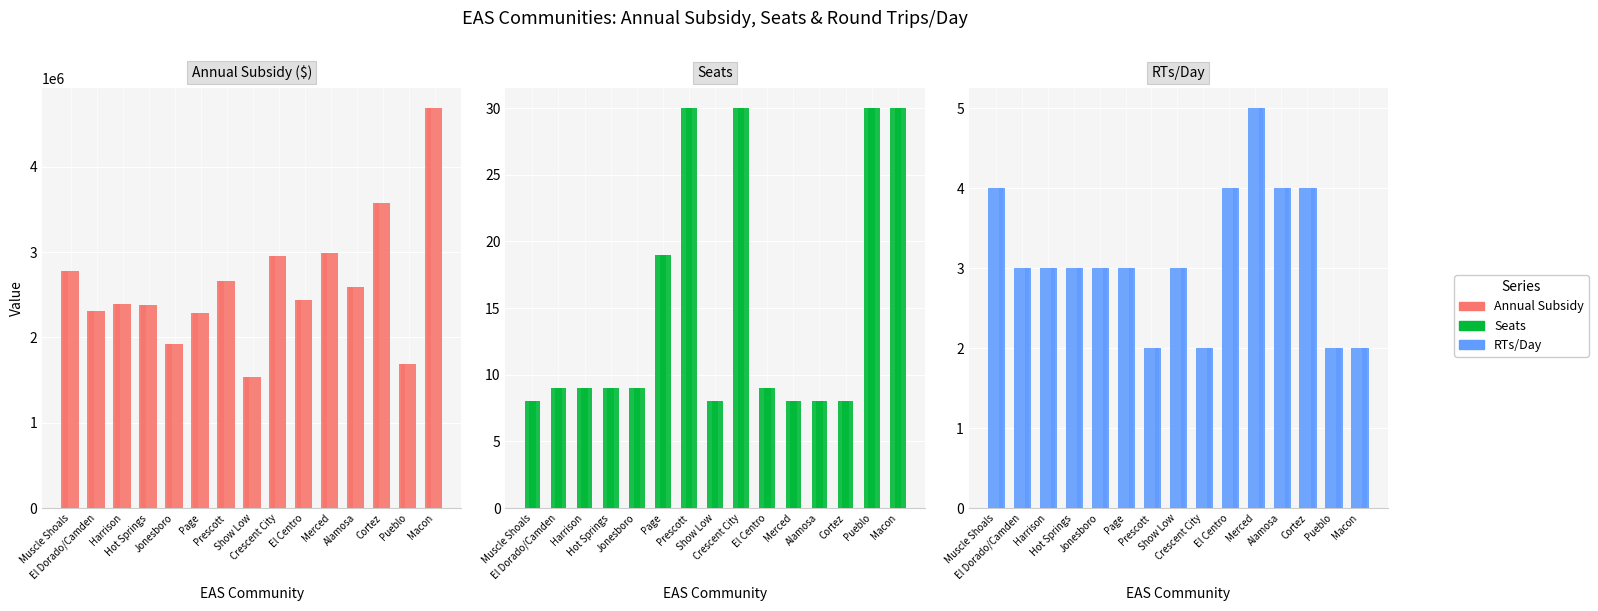

How many categories are shown in the chart?

15